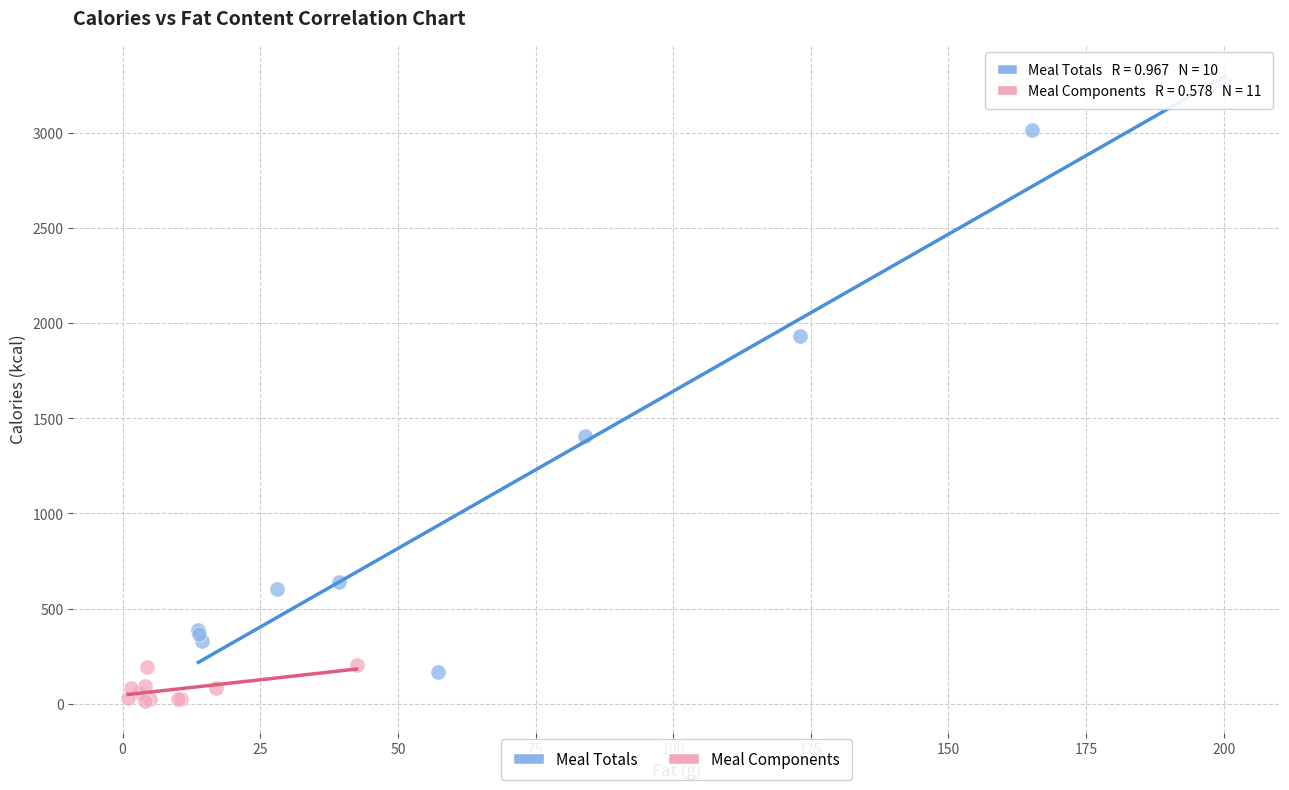

Which series reaches the minimum Y coordinate?

Meal Components